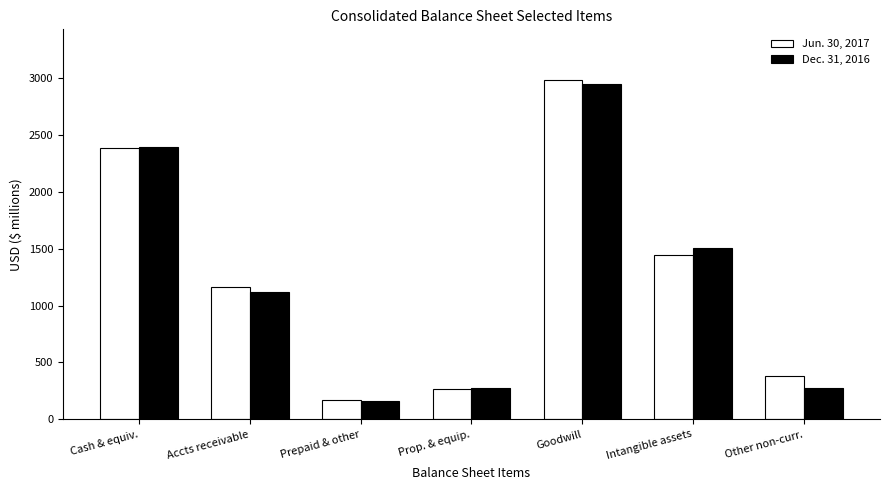

Are the bars grouped side by side (vs. stacked)?

Yes